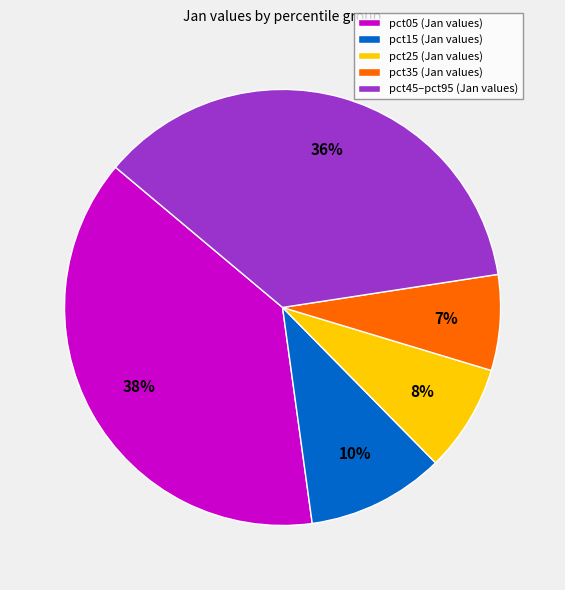

To the nearest percent, what is the average slice percentage?

20%